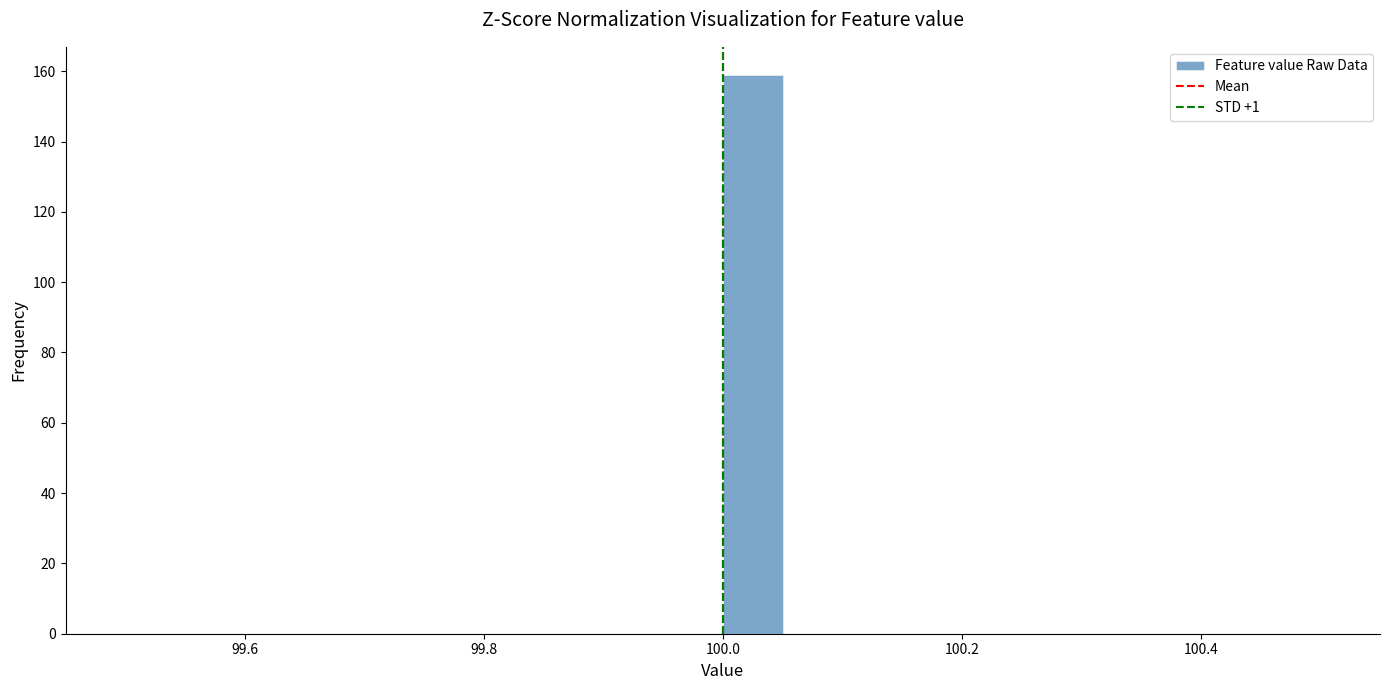

Read against the x-axis, roughly where is the centre of the tallest bar?

100.02